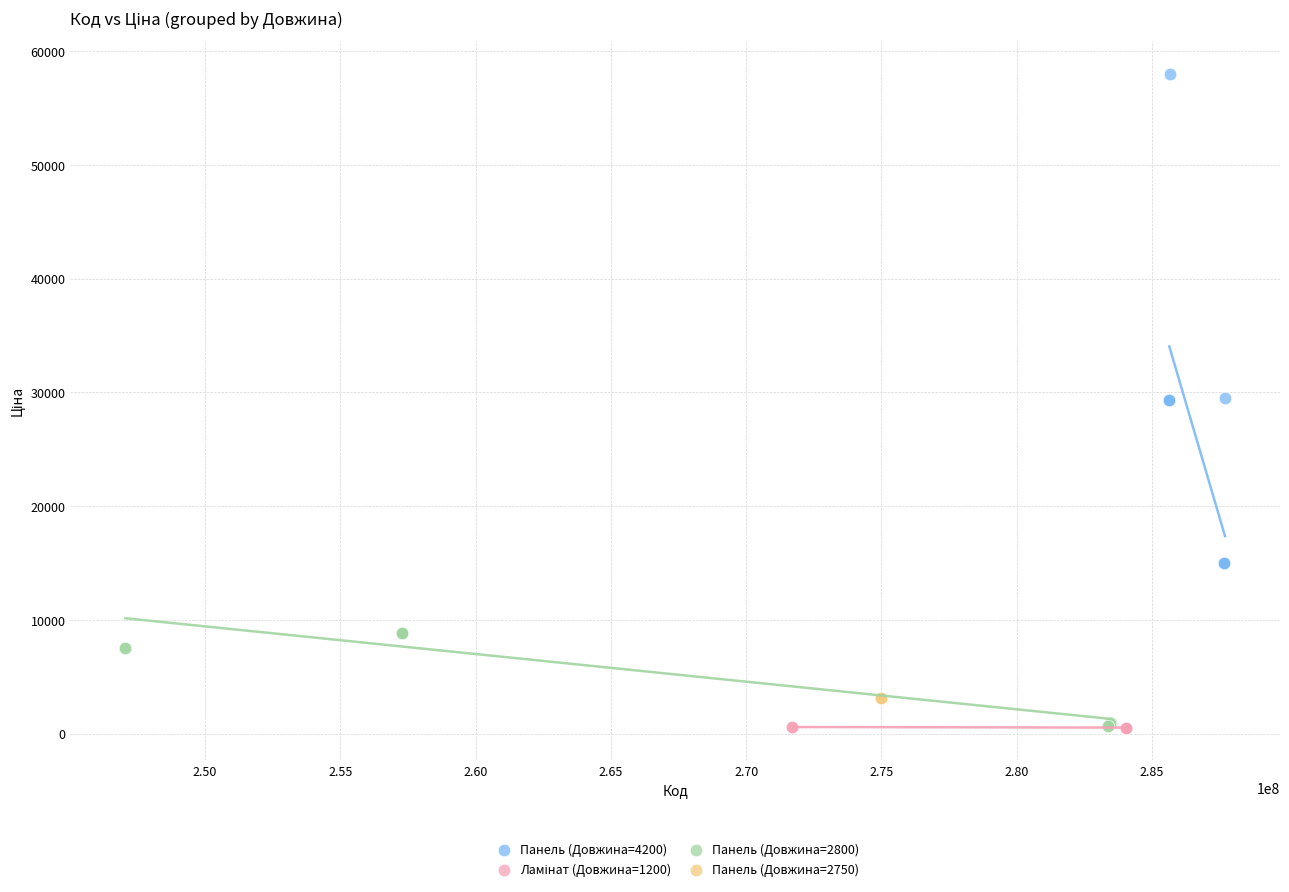

Which series reaches the maximum Y coordinate?

Панель (Довжина=4200)